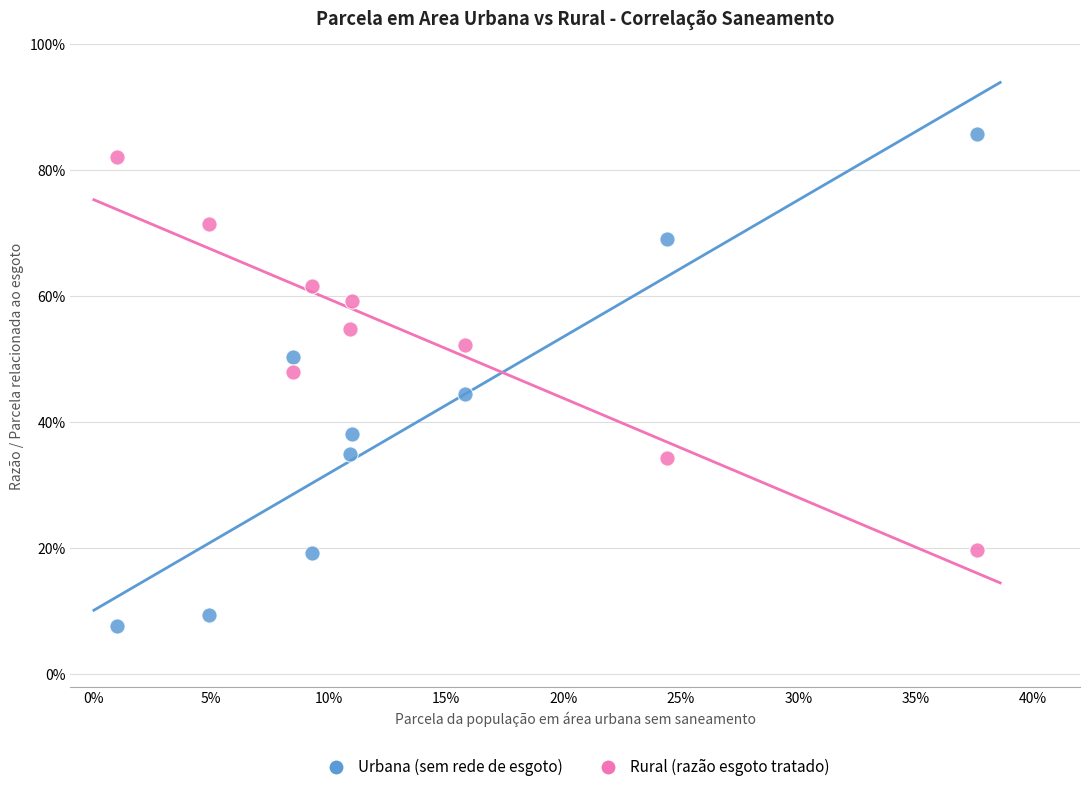

Which series contains the highest Y value?

Urbana (sem rede de esgoto)